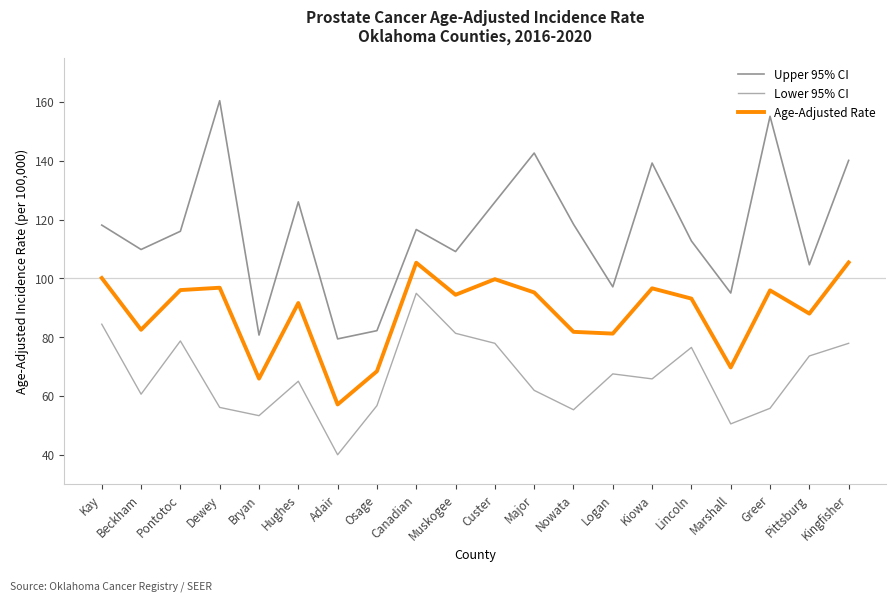

How many interior local peaks does the Age-Adjusted Rate series have?

6